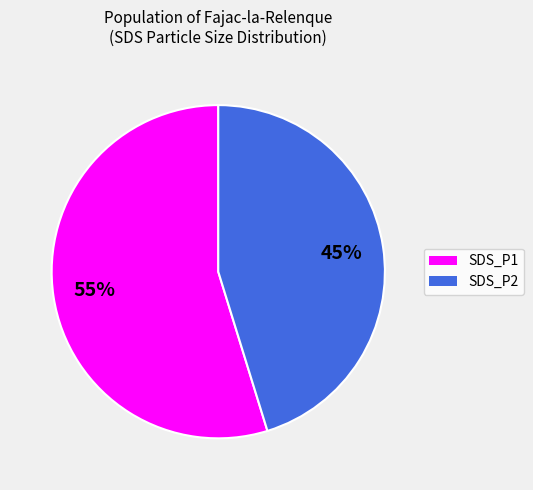

To the nearest percent, what is the difference between the SDS_P1 and SDS_P2 slice percentages?

10%